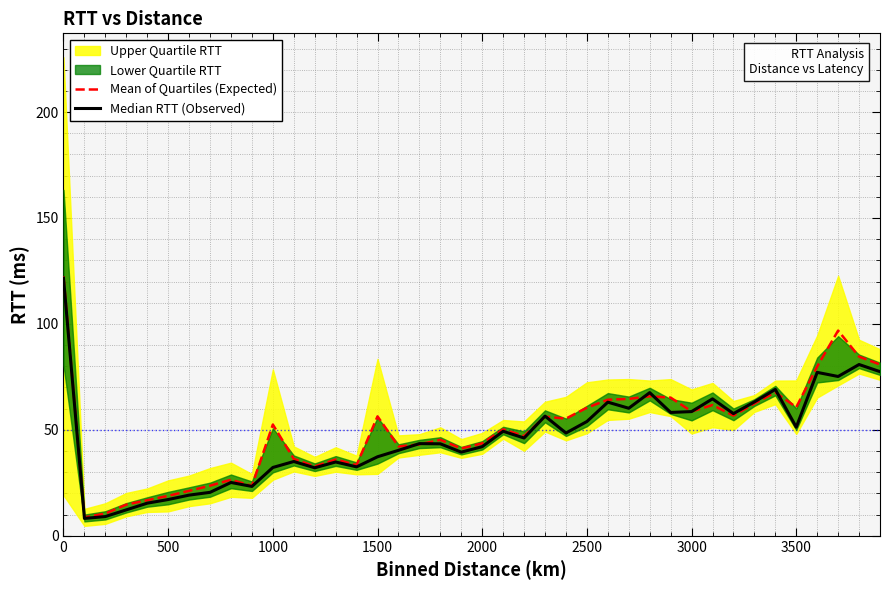

The Mean of Quartiles (Expected) series shows 79.1 at 1000. True or false?

False